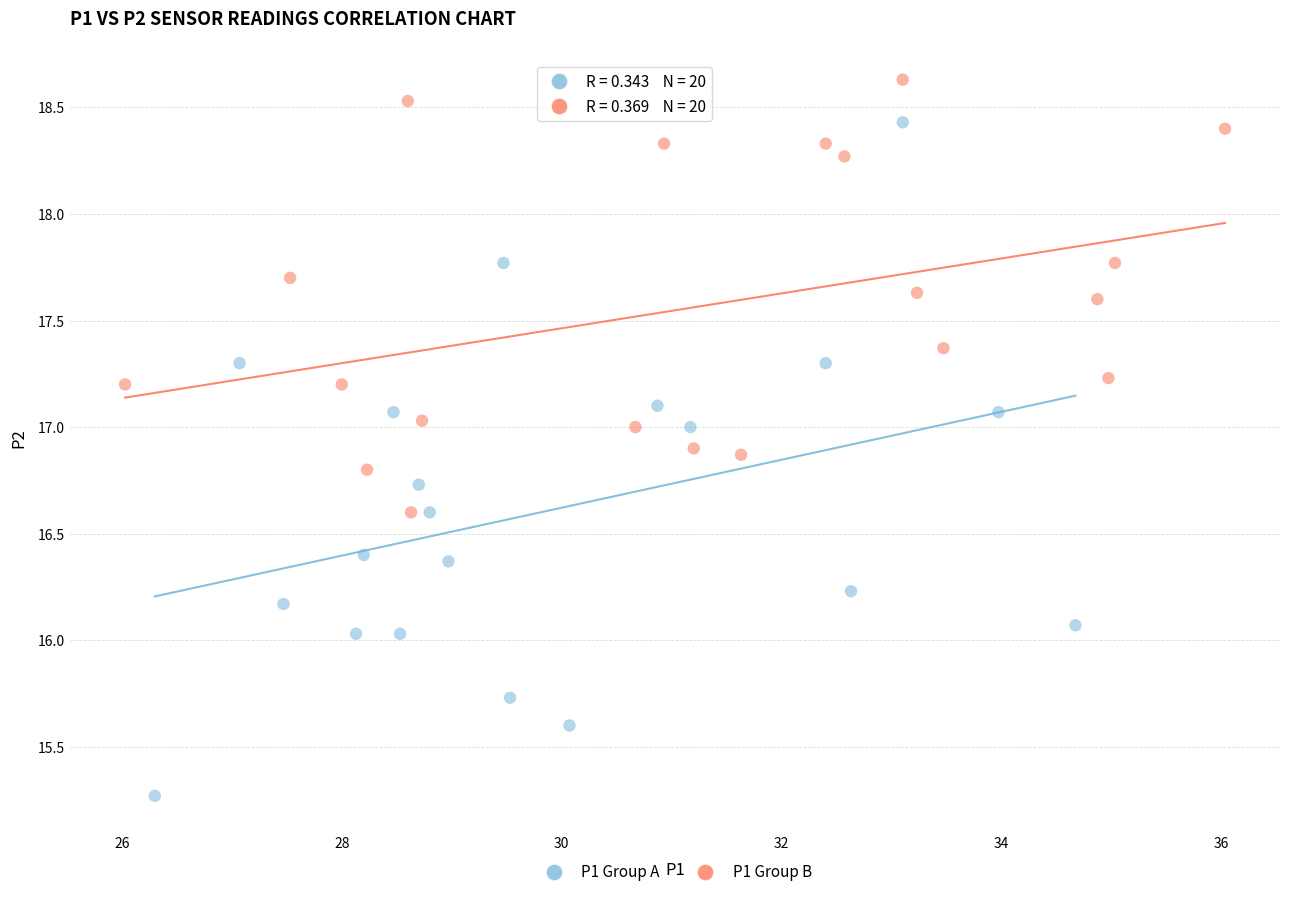

Which series reaches the maximum Y coordinate?

P1 Group B